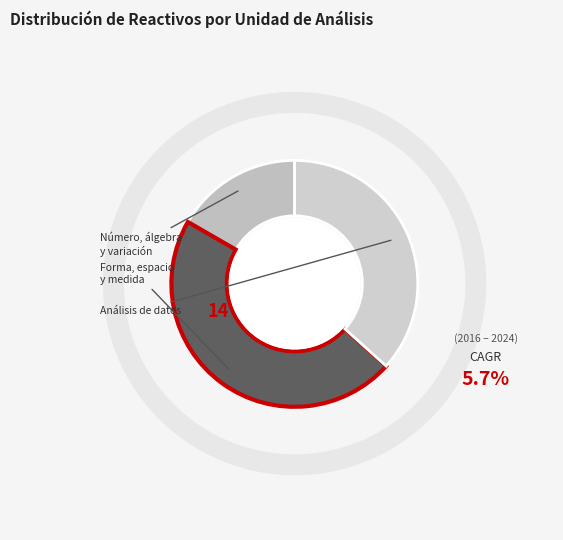

Is the sum of Análisis de datos and Número, álgebra y variación greater than half?

Yes